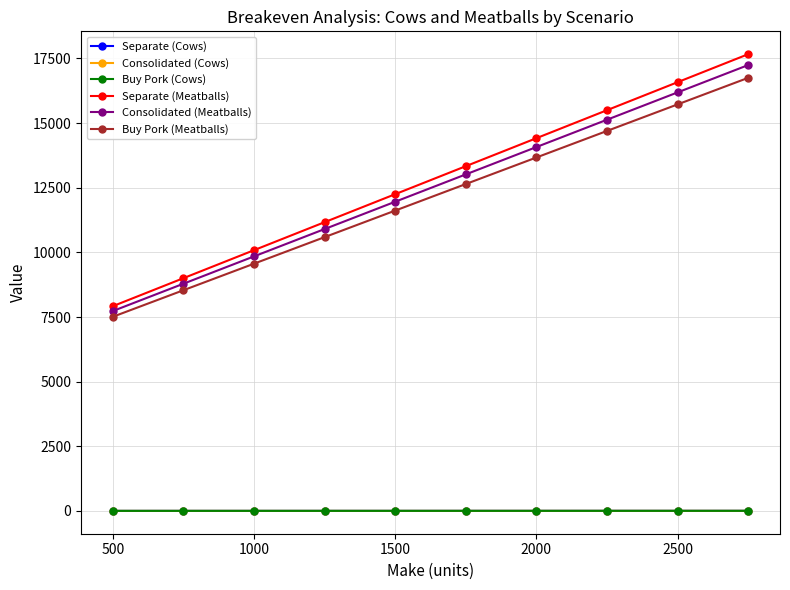

Which series has the largest total across all categories?

Separate (Meatballs)